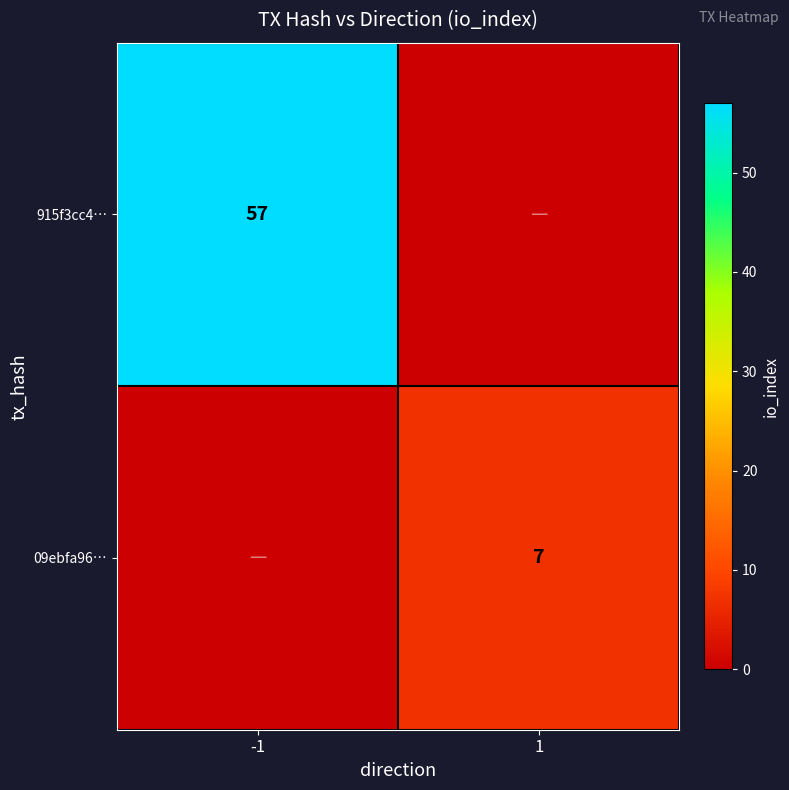

True or false: 09ebfa96… has a value of 3 at 1.

False